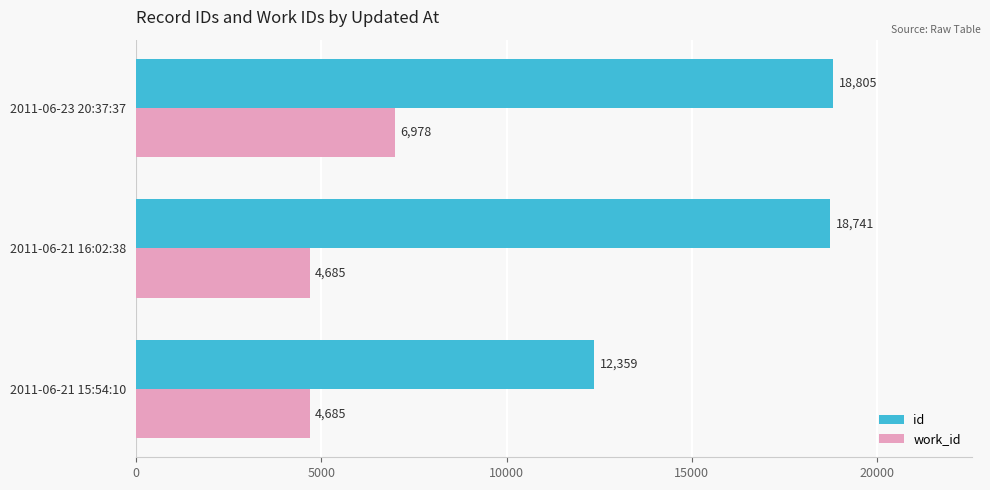

Which series has the largest total across all categories?

id